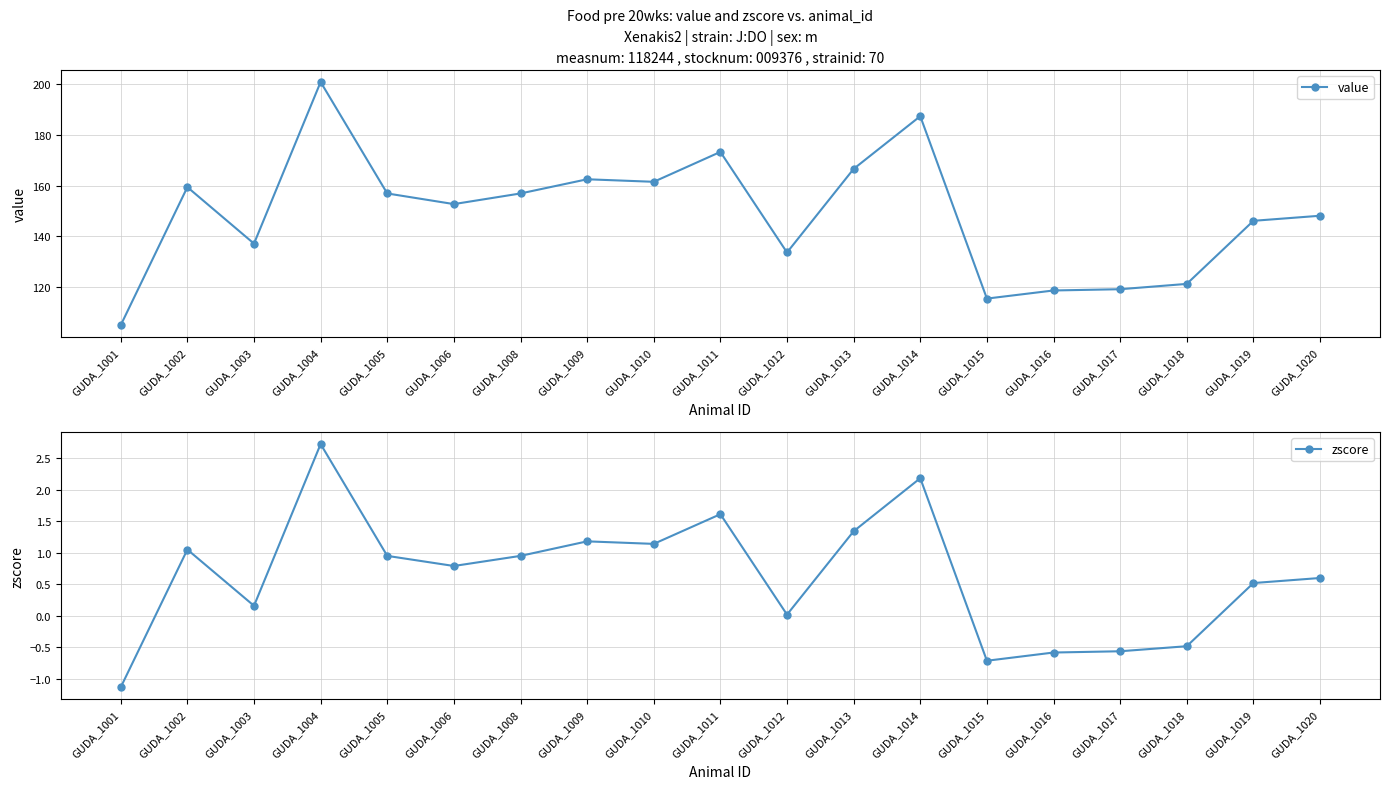

True or false: zscore and value cross at least once.

False